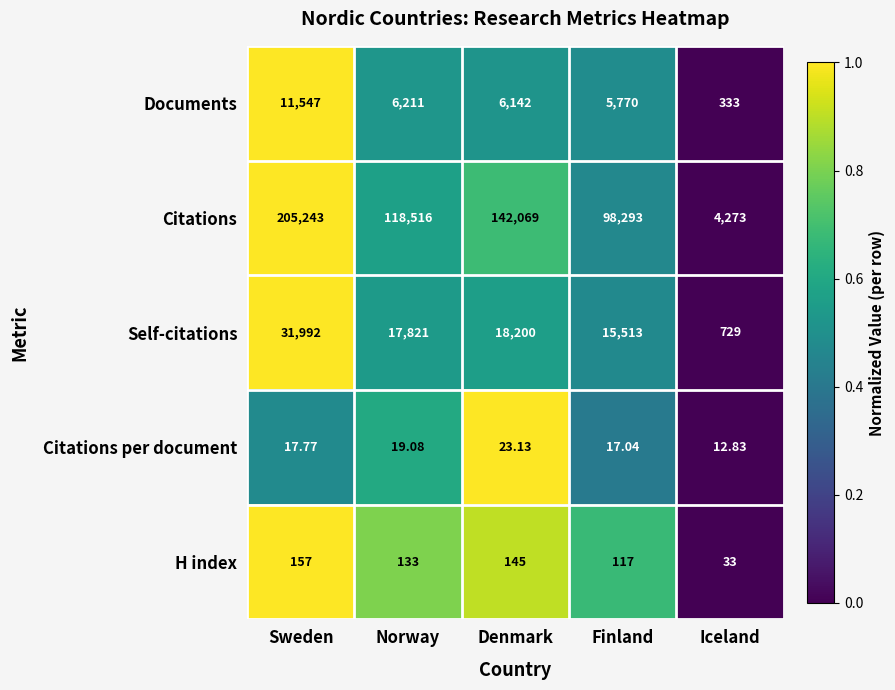

At which label does Self-citations reach its minimum?

Iceland